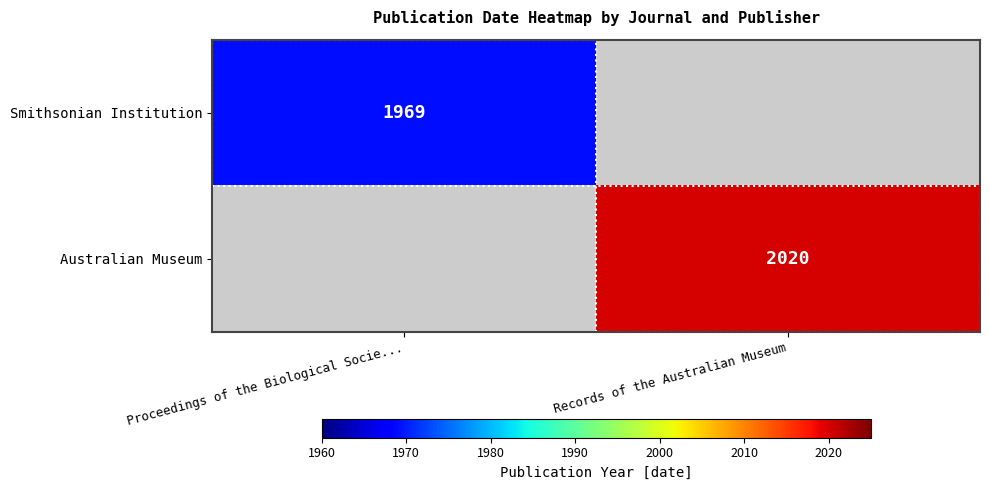

Is the value of Smithsonian Institution at Proceedings of the Biological Socie... greater than the value of Australian Museum at Records of the Australian Museum?

No